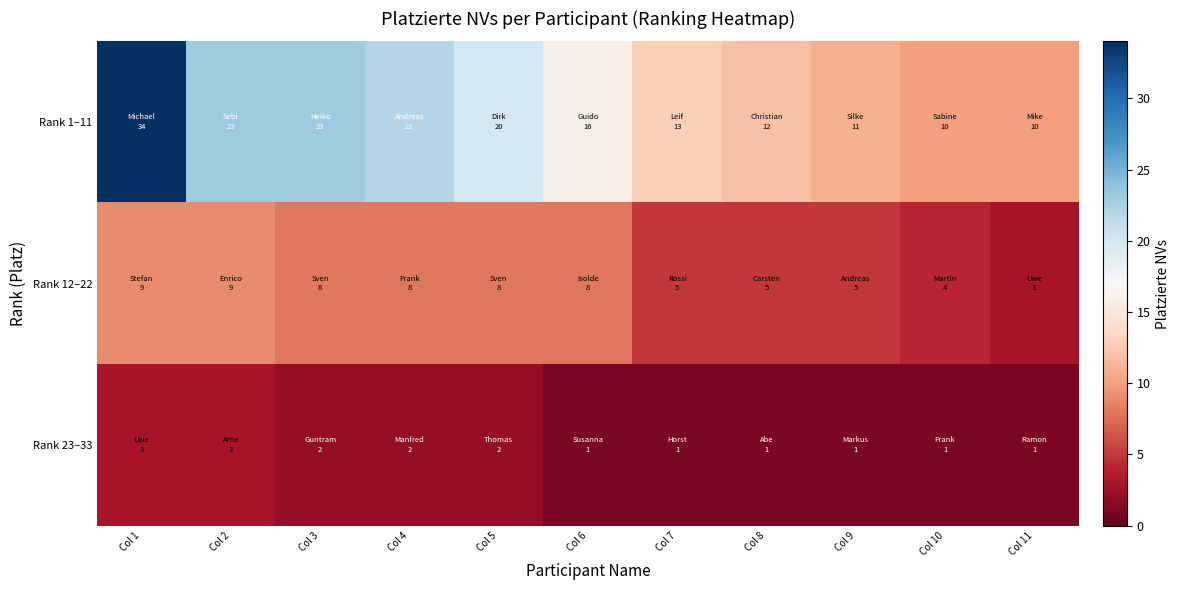

At which category does the chart reach its minimum across all series?

Col 6